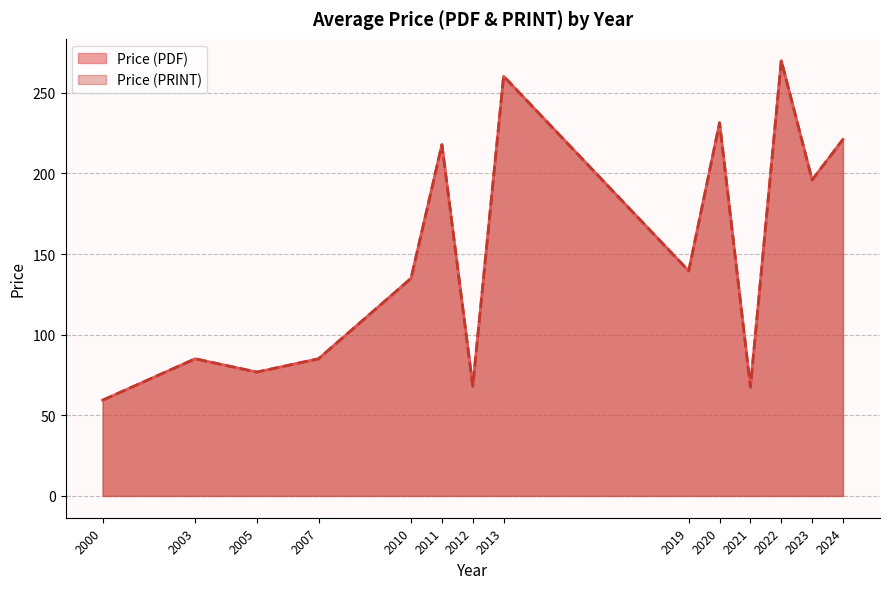

True or false: Price (PRINT) and Price (PDF) intersect in this chart.

False